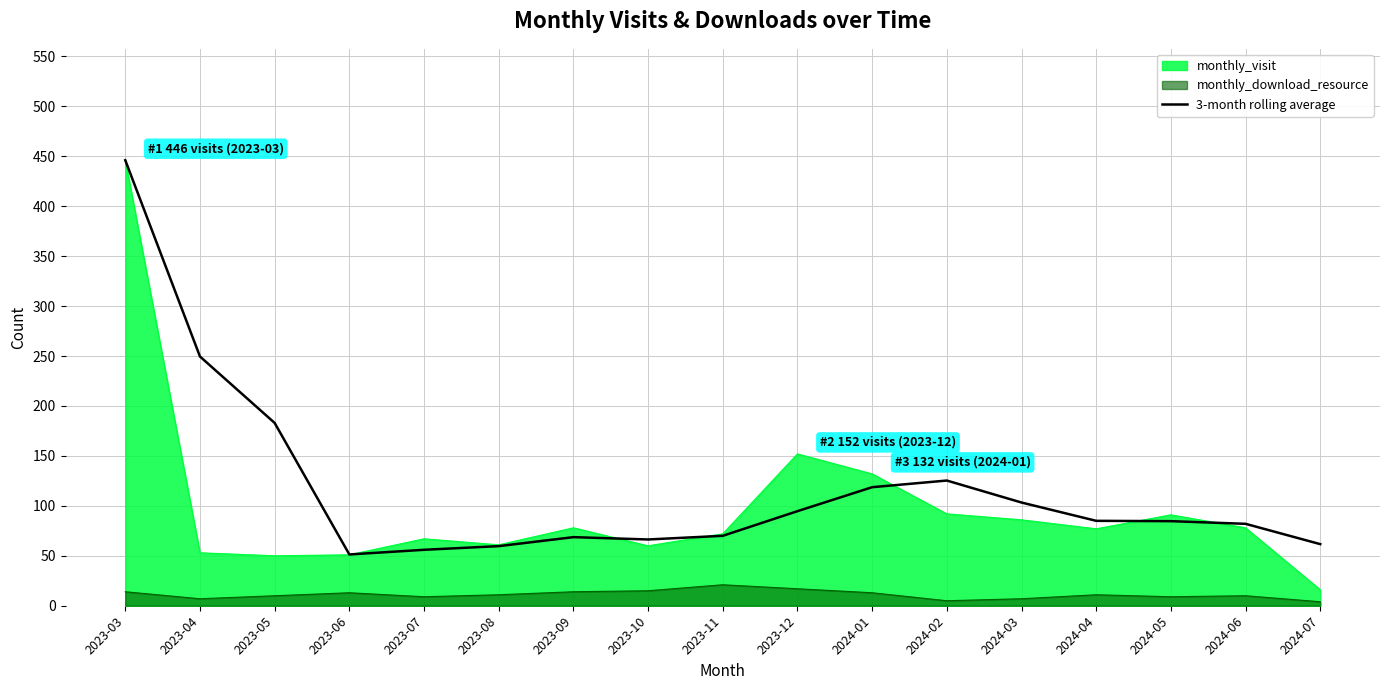

The value at 2024-05 is 40.4. True or false?

False